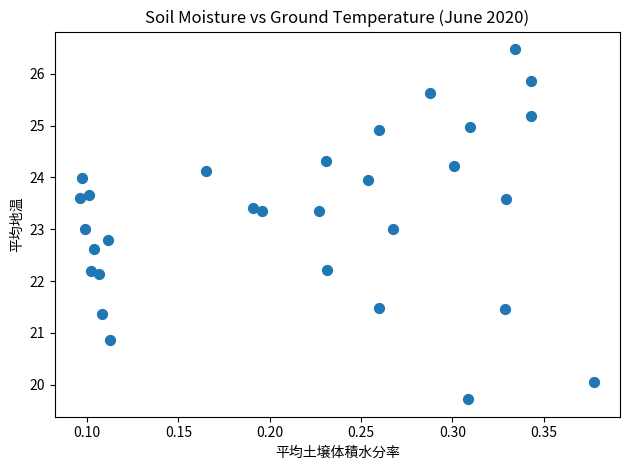

What is the range of X values (max minus min)?

0.3